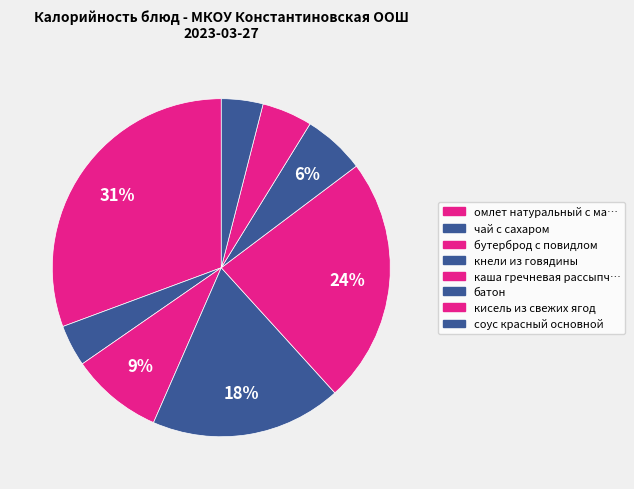

To the nearest percent, what is the difference between the largest and smallest slice percentages?

27%